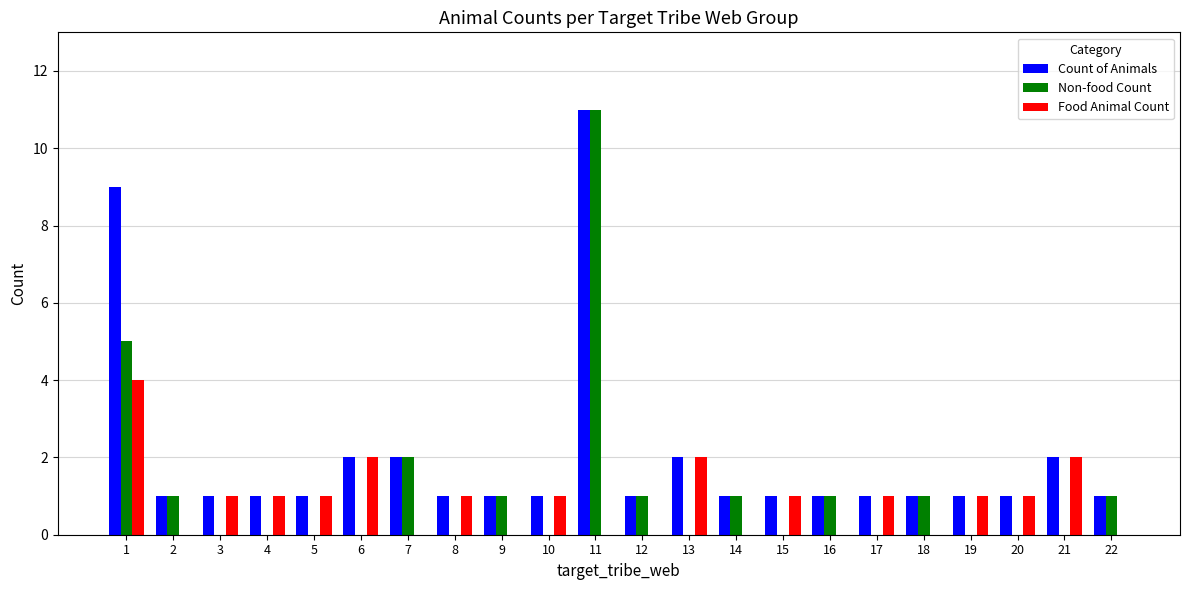

Reading left to right, list all the values displayed in this chart.

Count of Animals: 9	1	1	1	1	2	2	1	1	1	11	1	2	1	1	1	1	1	1	1	2	1
Non-food Count: 5	1	0	0	0	0	2	0	1	0	11	1	0	1	0	1	0	1	0	0	0	1
Food Animal Count: 4	0	1	1	1	2	0	1	0	1	0	0	2	0	1	0	1	0	1	1	2	0